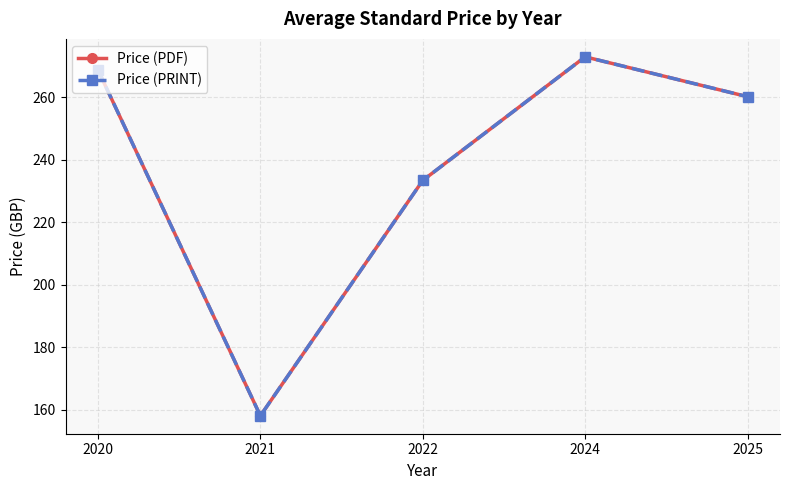

How many lines are shown in the chart?

2